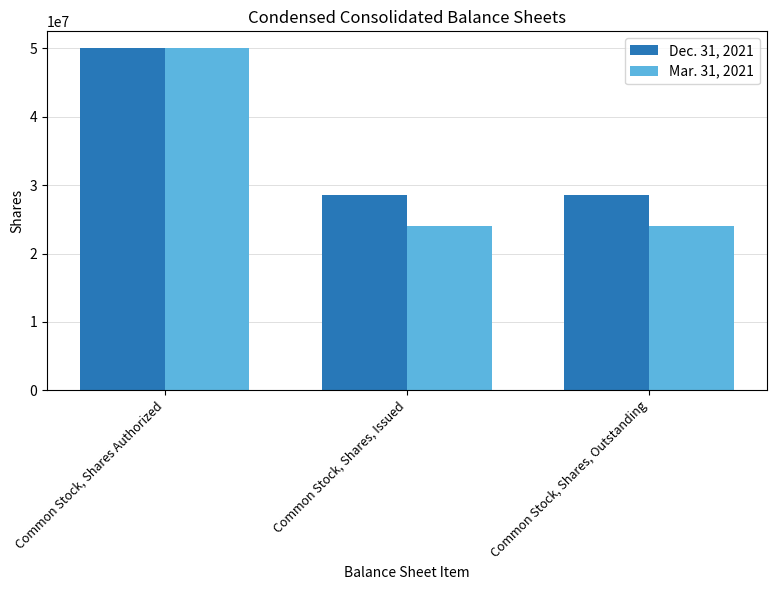

What is the sum of the Mar. 31, 2021 values at Common Stock, Shares, Outstanding and Common Stock, Shares Authorized?

73984299